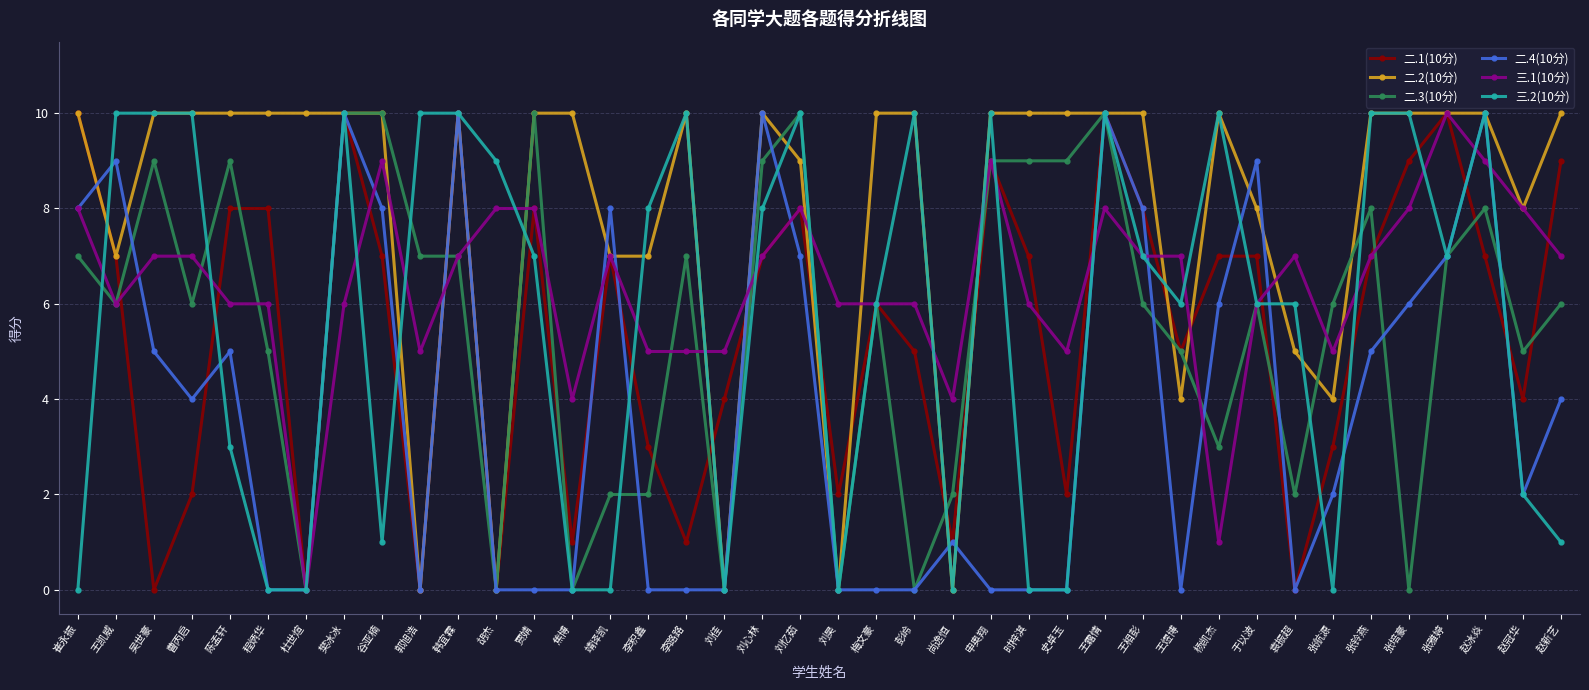

How many 二.1(10分) values are between 2 and 8?

24